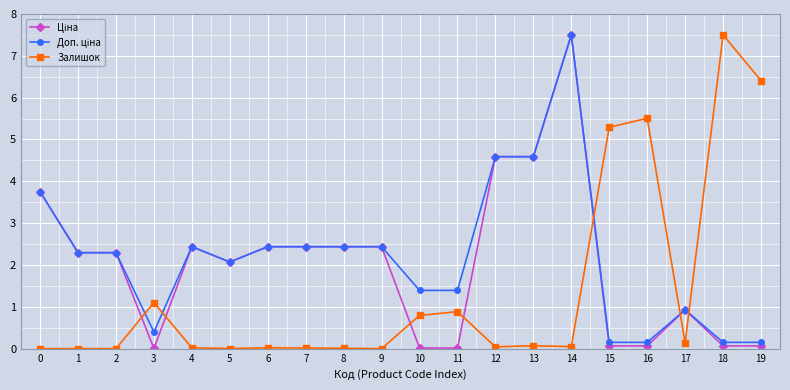

At which label is Залишок closest to 3?

3